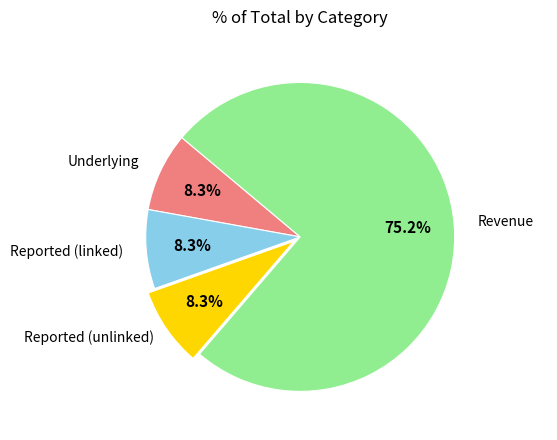

Is there any slice that represents more than half of the pie?

Yes